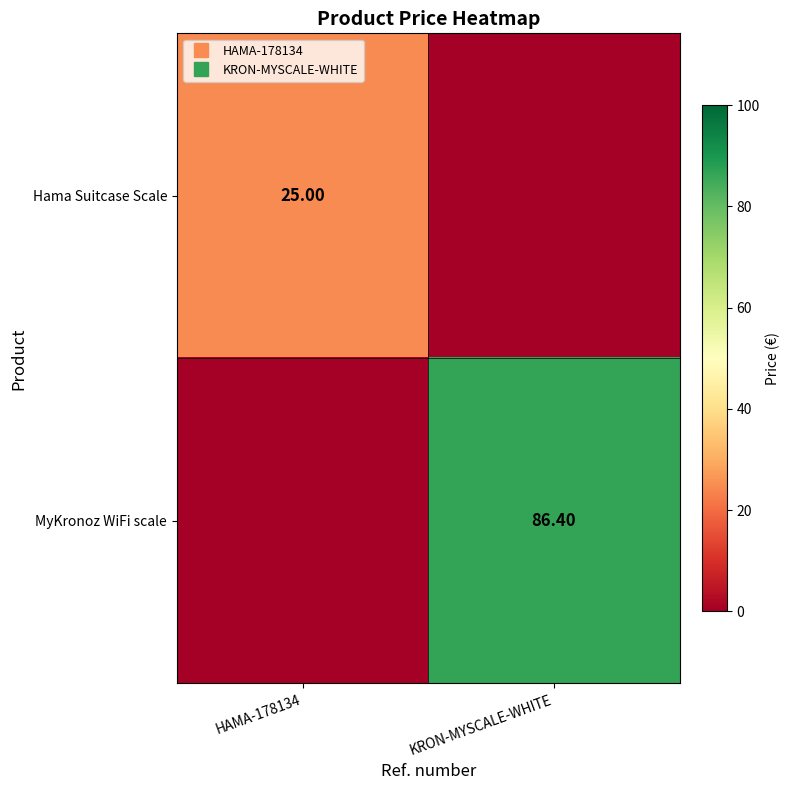

Read the Hama Suitcase Scale value at HAMA-178134.

25.0